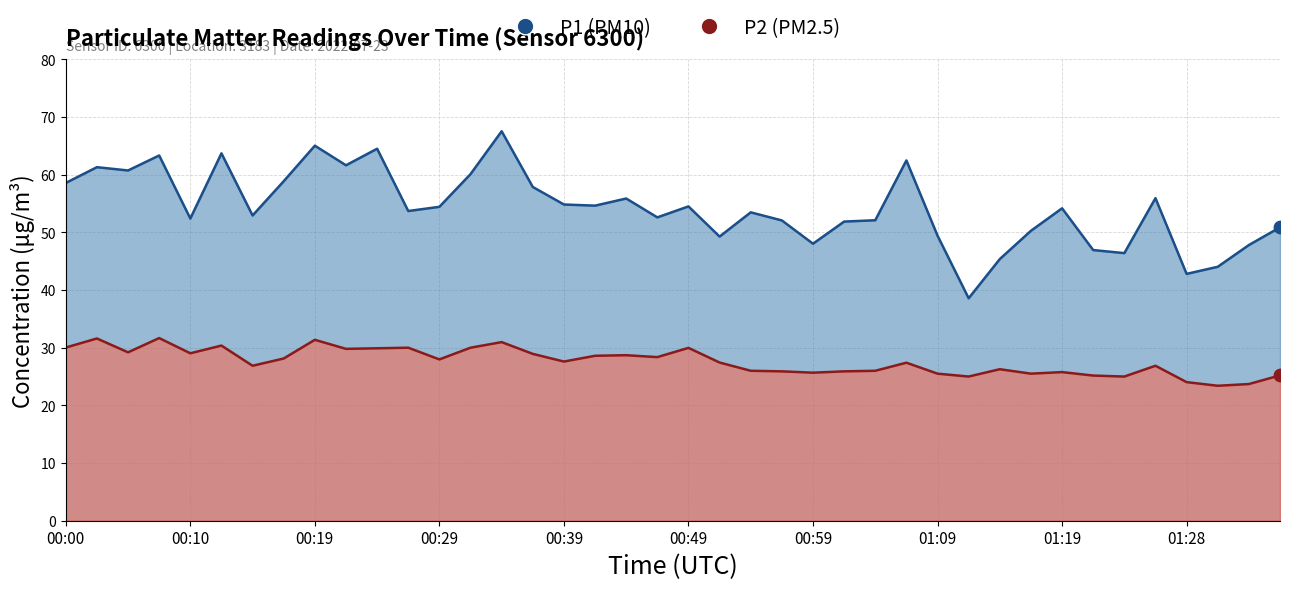

Which series contains the lowest Y value?

P2